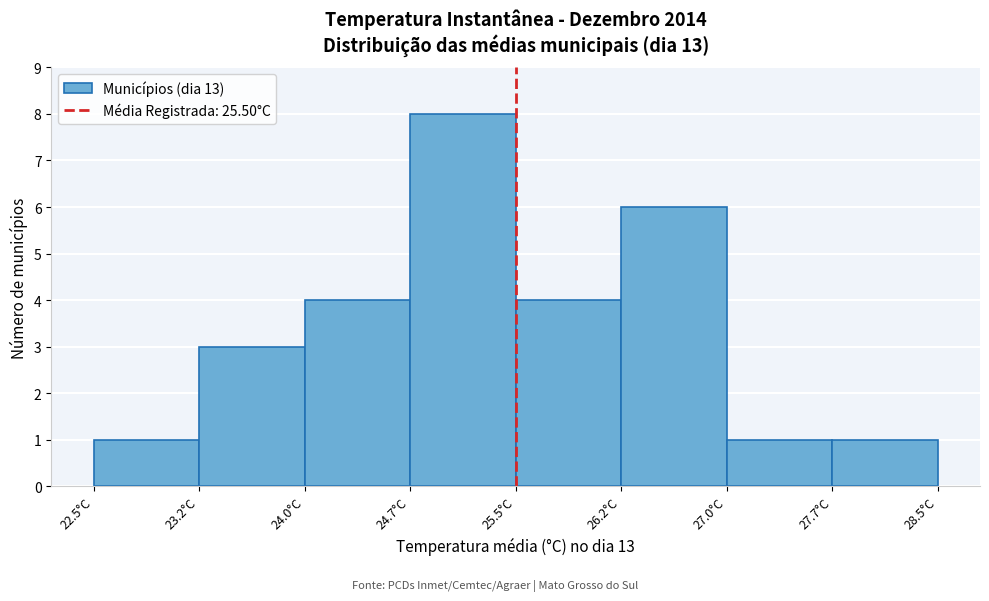

Over which range of the x-axis is the bar tallest?

24.7 to 25.5